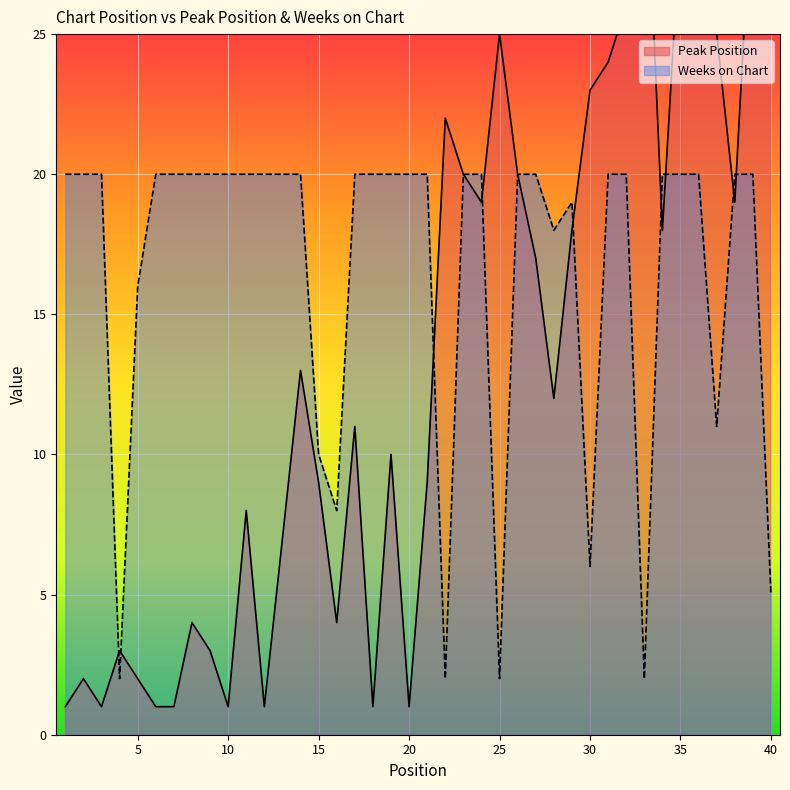

What is the difference between the maximum and second lowest values in the Weeks on Chart series?

18